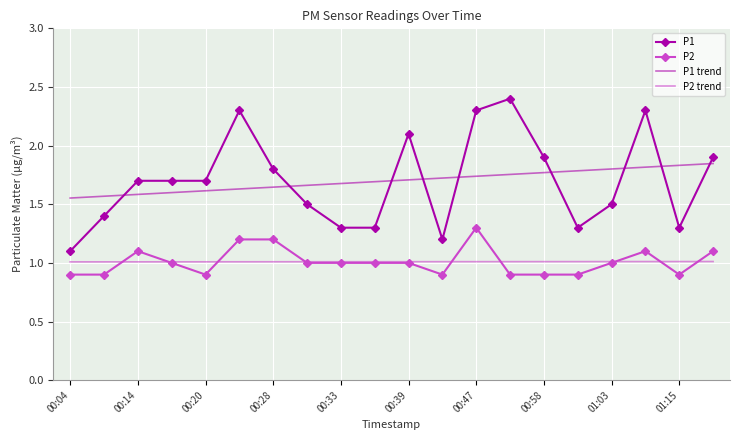

What is the minimum value shown in the chart?

0.9